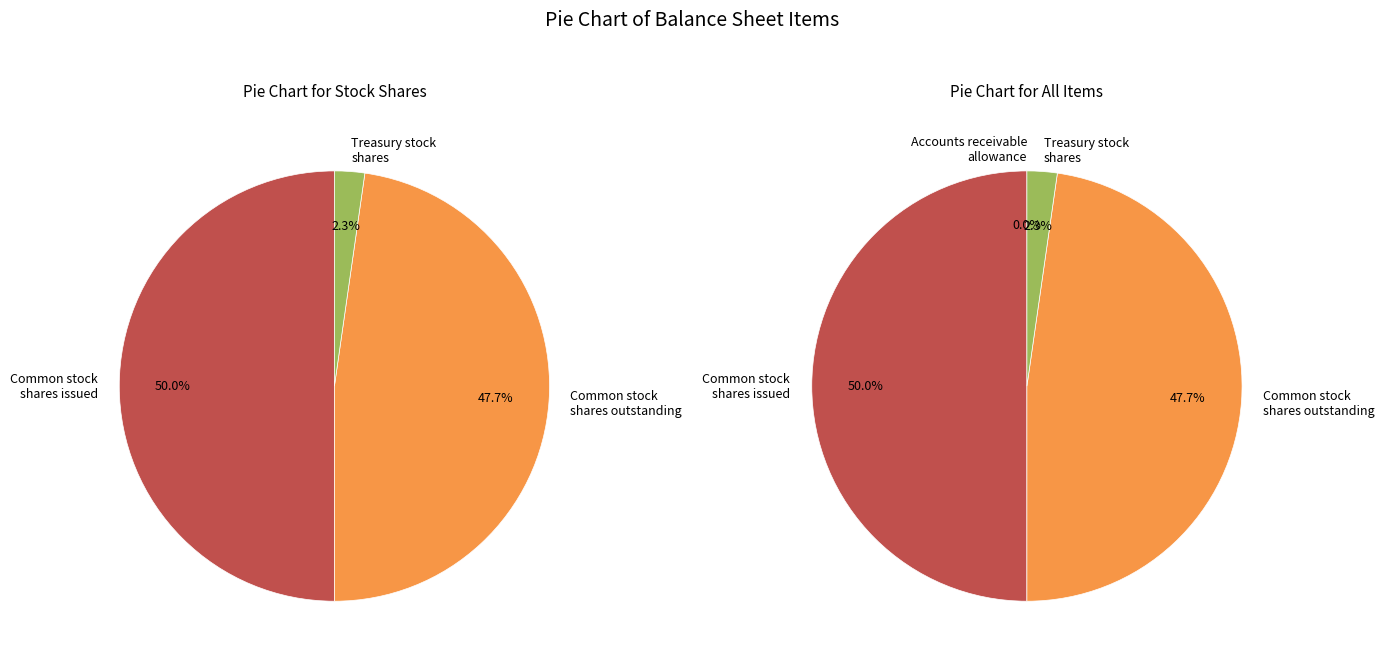

Is it true that Accounts receivable allowance is 0% of the pie?

True